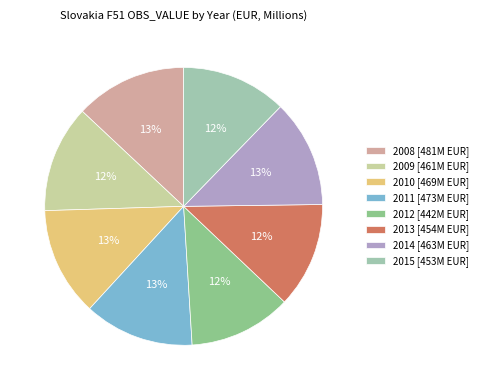

What is the ratio of the value at 2010 [469M EUR] to the value at 2014 [463M EUR]?

1.0